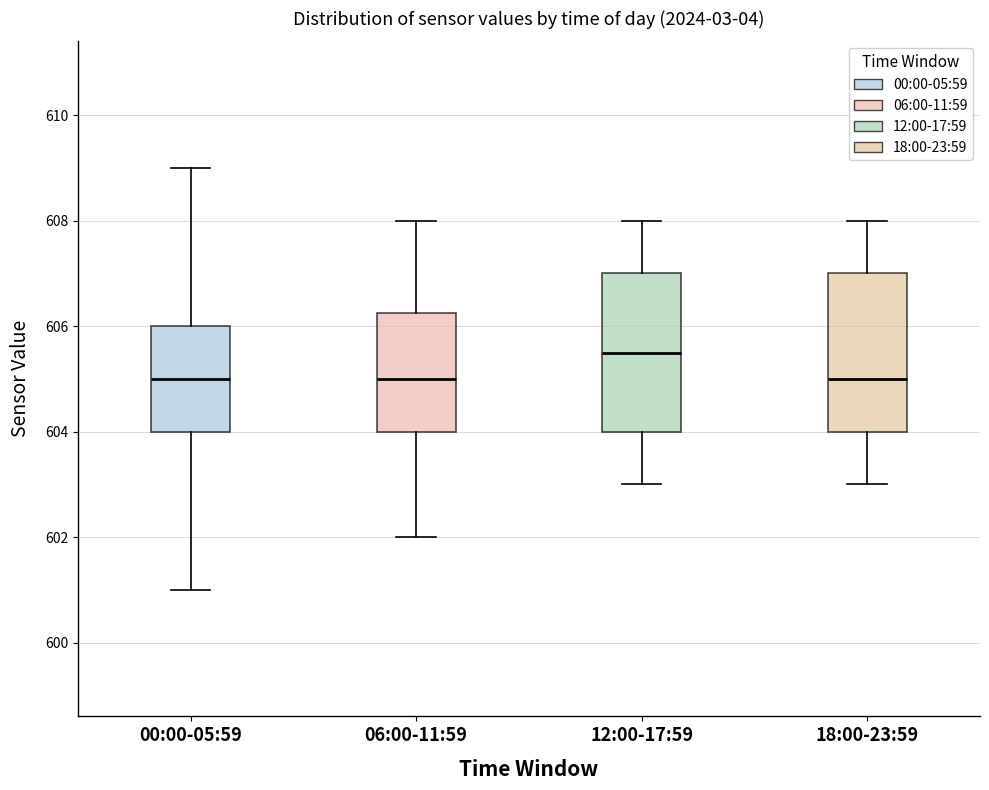

Reading left to right, read every box against the y-axis: the position of its median line, the range the box covers, and the ends of its whiskers. The values are not printed on the chart, so give them approximately, as read against the axis.

00:00-05:59: median 605.0, box 604.0 to 606.0, whiskers 601.0 to 609.0
06:00-11:59: median 605.0, box 604.0 to 606.2, whiskers 602.0 to 608.0
12:00-17:59: median 605.6, box 604.0 to 607.0, whiskers 603.0 to 608.0
18:00-23:59: median 605.0, box 604.0 to 607.0, whiskers 603.0 to 608.0